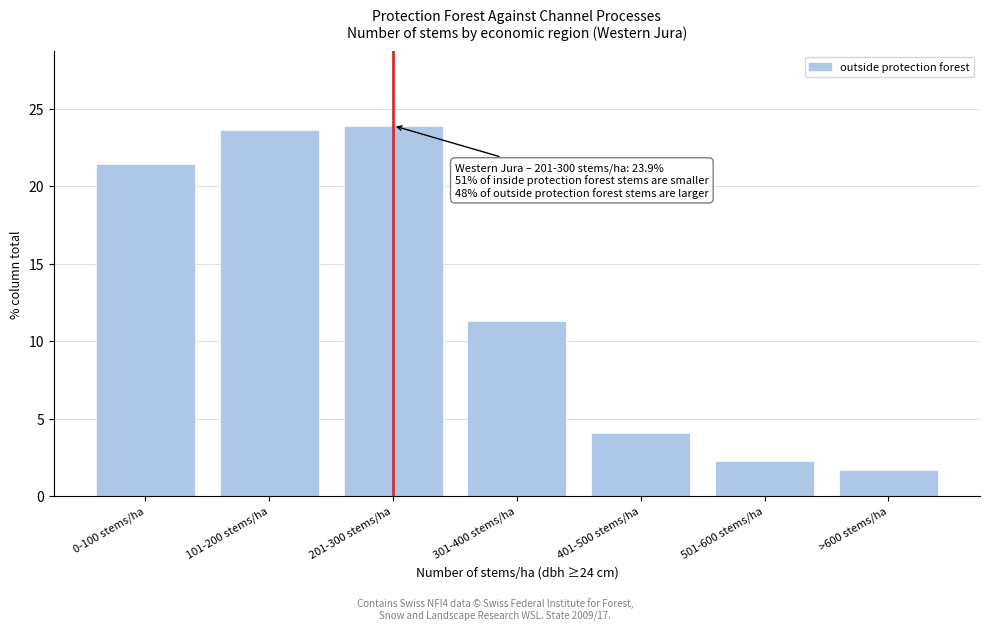

Reading left to right, transcribe all the data shown in this chart.

0-100 stems/ha=21.4	101-200 stems/ha=23.6	201-300 stems/ha=23.9	301-400 stems/ha=11.3	401-500 stems/ha=4.1	501-600 stems/ha=2.3	>600 stems/ha=1.7